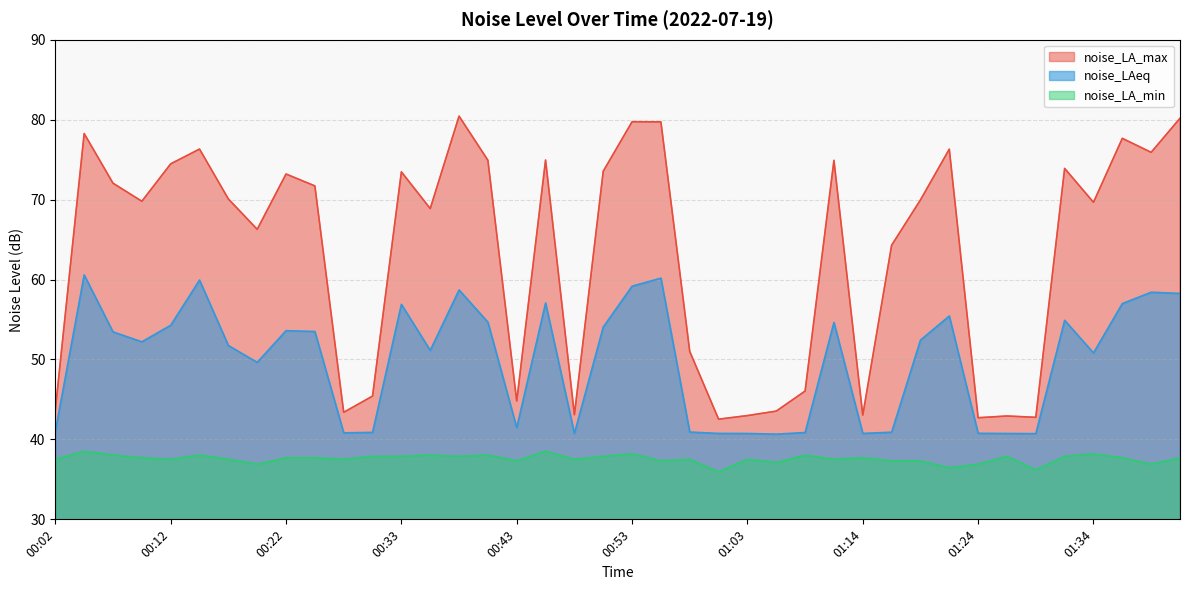

How many values in the noise_LAeq series are below 52?

19